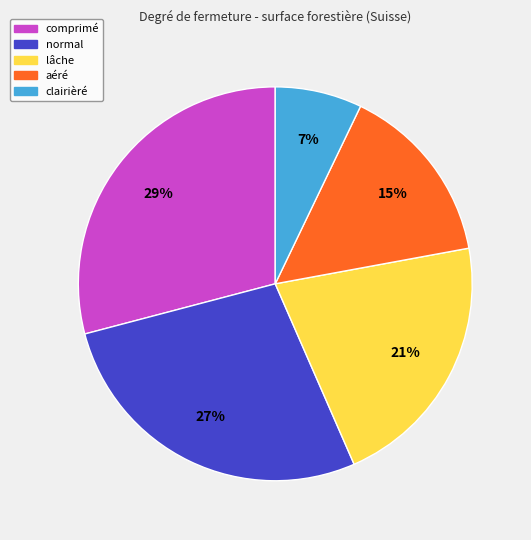

Combined, do normal and comprimé account for over 50%?

Yes